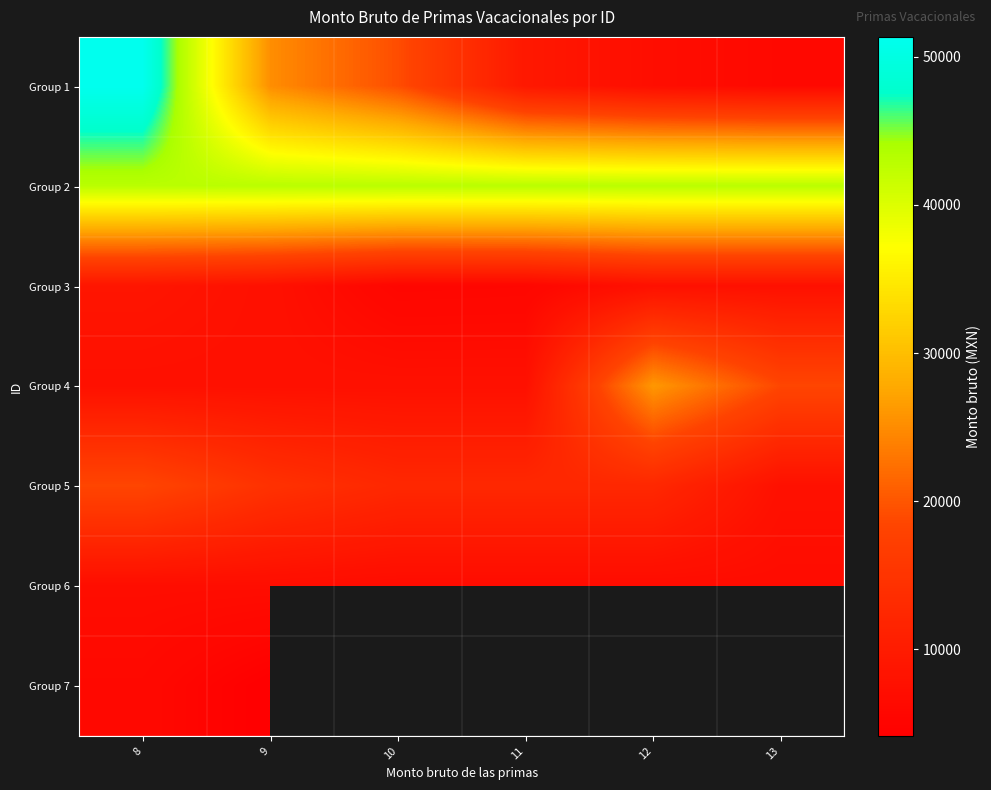

Is it true that Group 1 equals 10637.0 at 12?

False